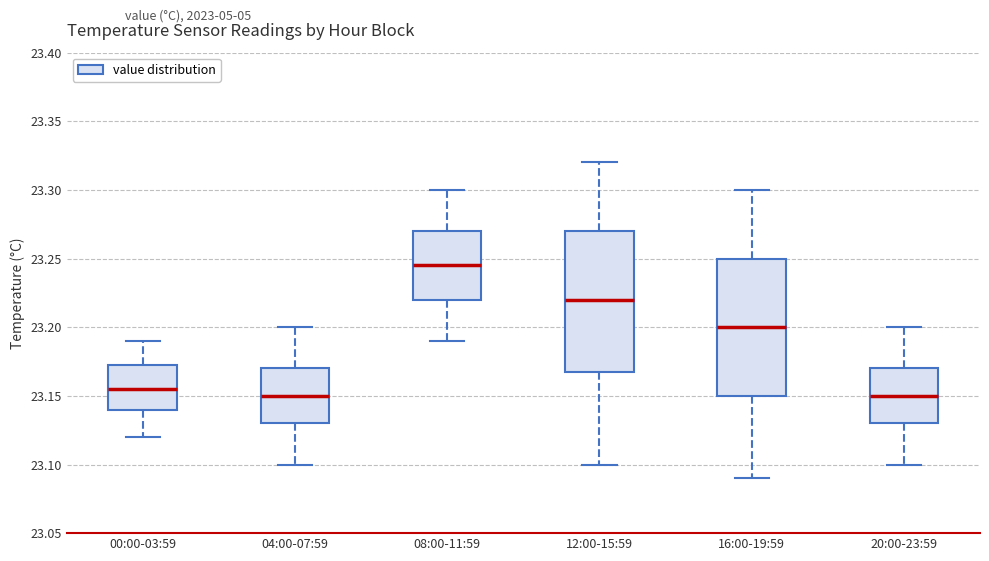

Which box has the highest median line?

08:00-11:59